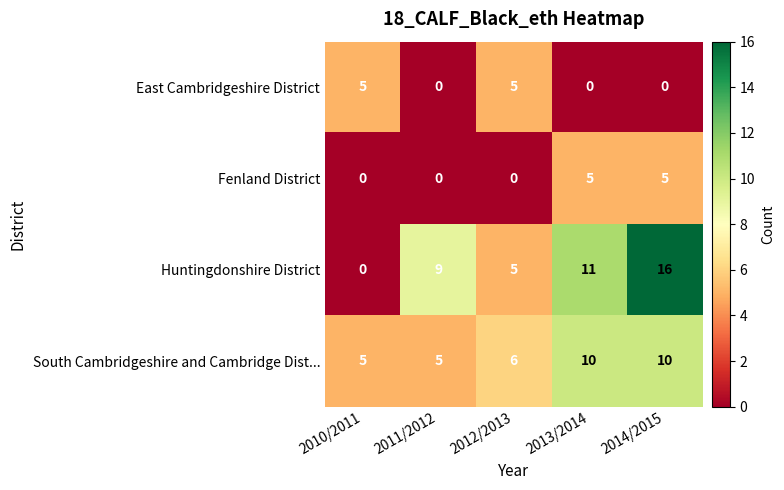

Count the East Cambridgeshire District values in the range 0 to 5.

5